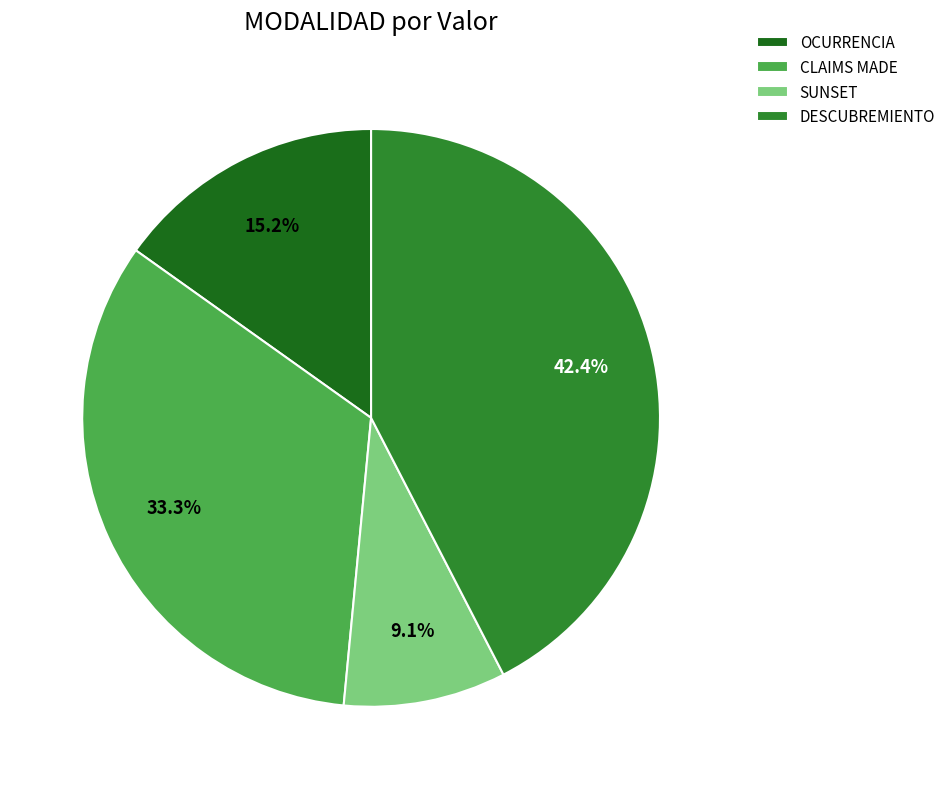

True or false: OCURRENCIA accounts for 8% of the total.

False